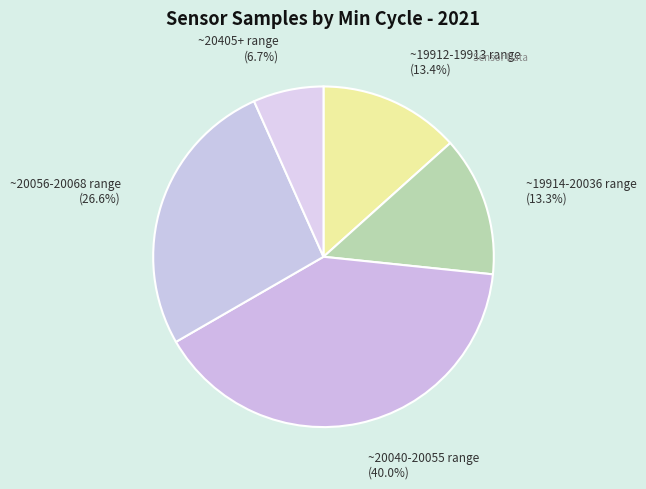

How many slices are in this pie chart?

5